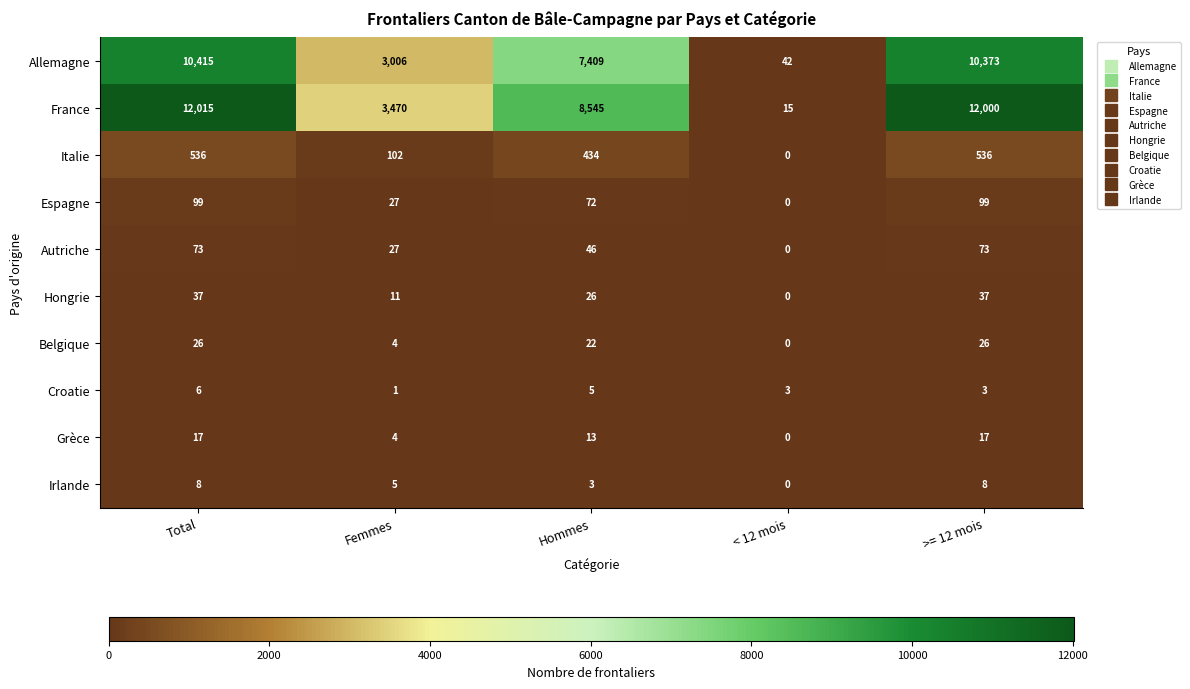

What is the difference between the second highest and second lowest values in the Grèce series?

13